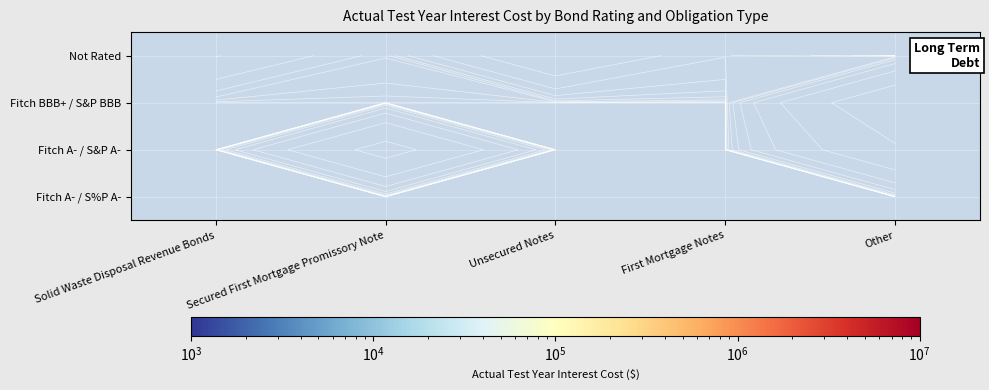

At which category does the chart reach its peak across all series?

Other